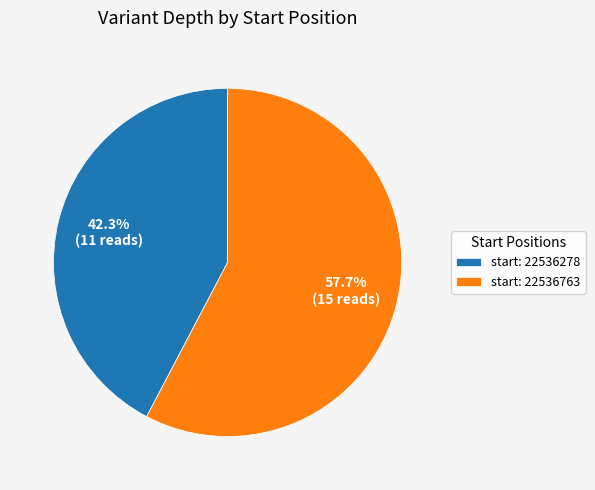

How many segments does this pie chart have?

2